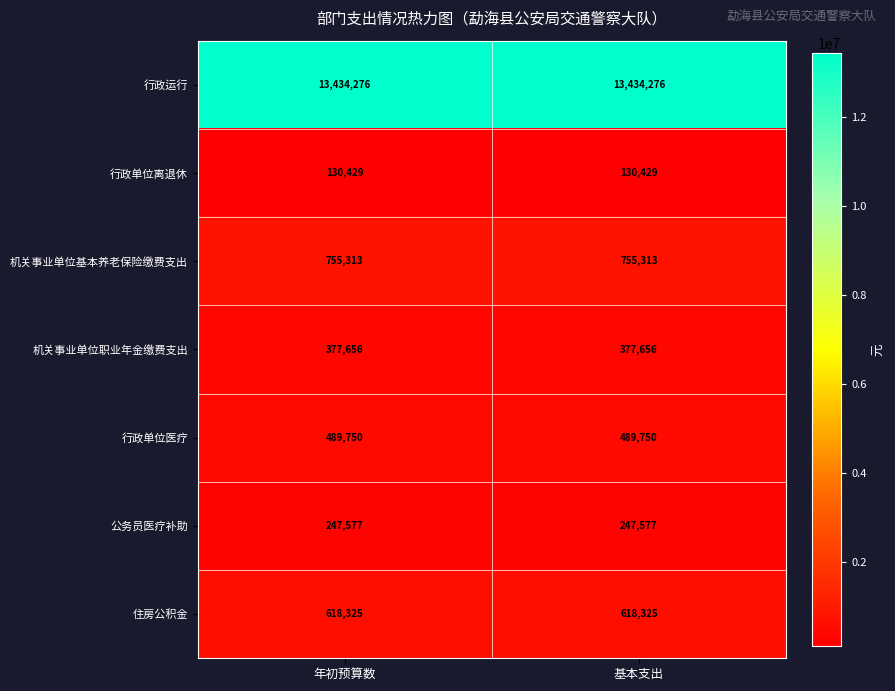

What is the spread (max minus min) of values at 年初预算数?

13303847